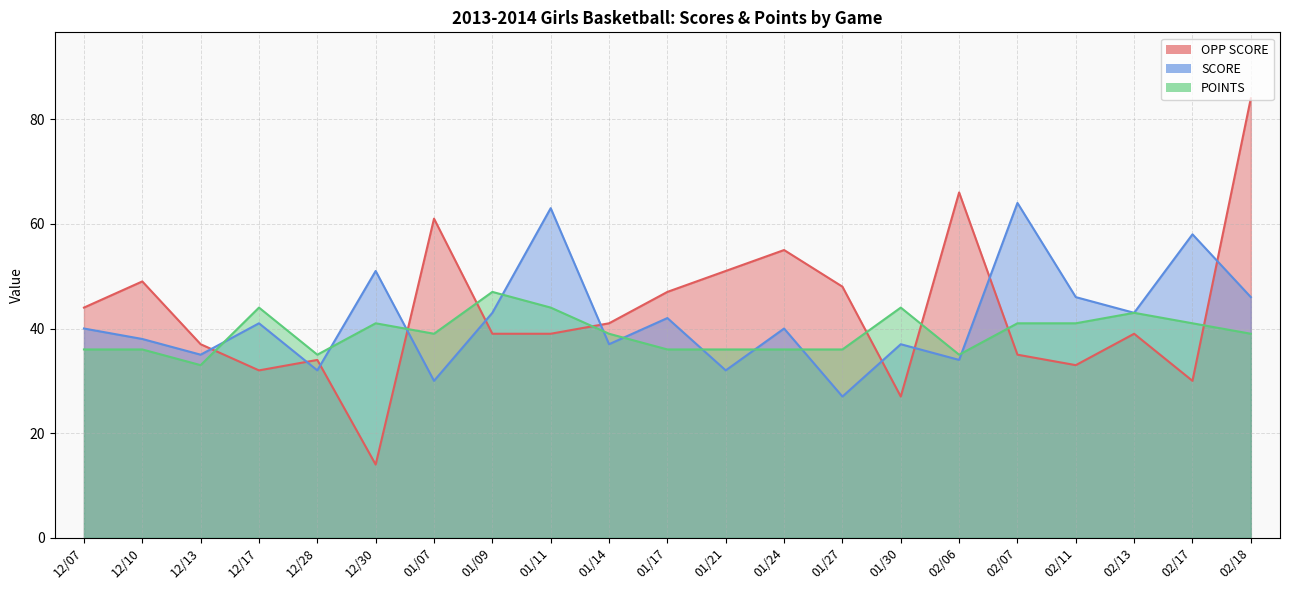

Between 01/09 and 12/10, which is larger?

12/10